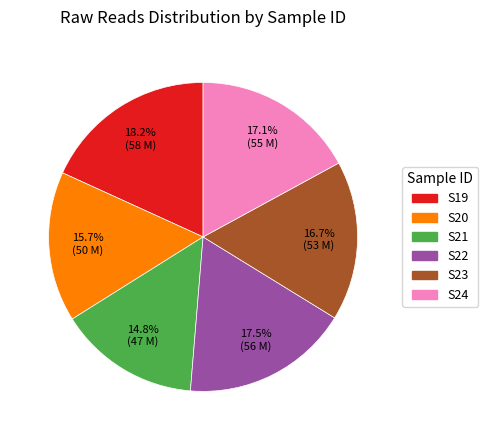

How many slices are in this pie chart?

6